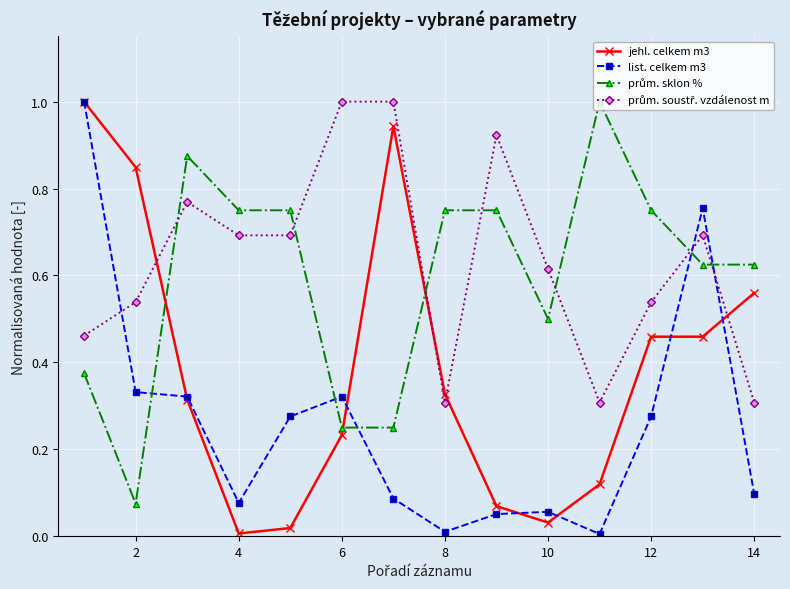

What is the greatest value displayed?

1.0